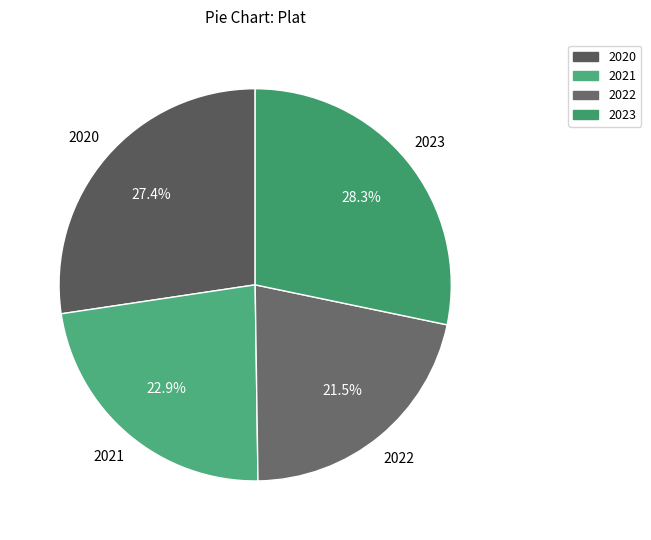

Combined, what portion of the pie is 2023 and 2020?

55.6%